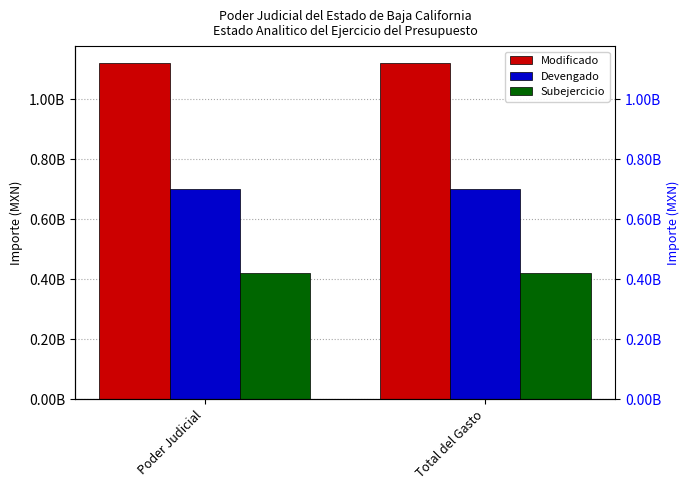

What is the sum of all Devengado values?

1405021436.9